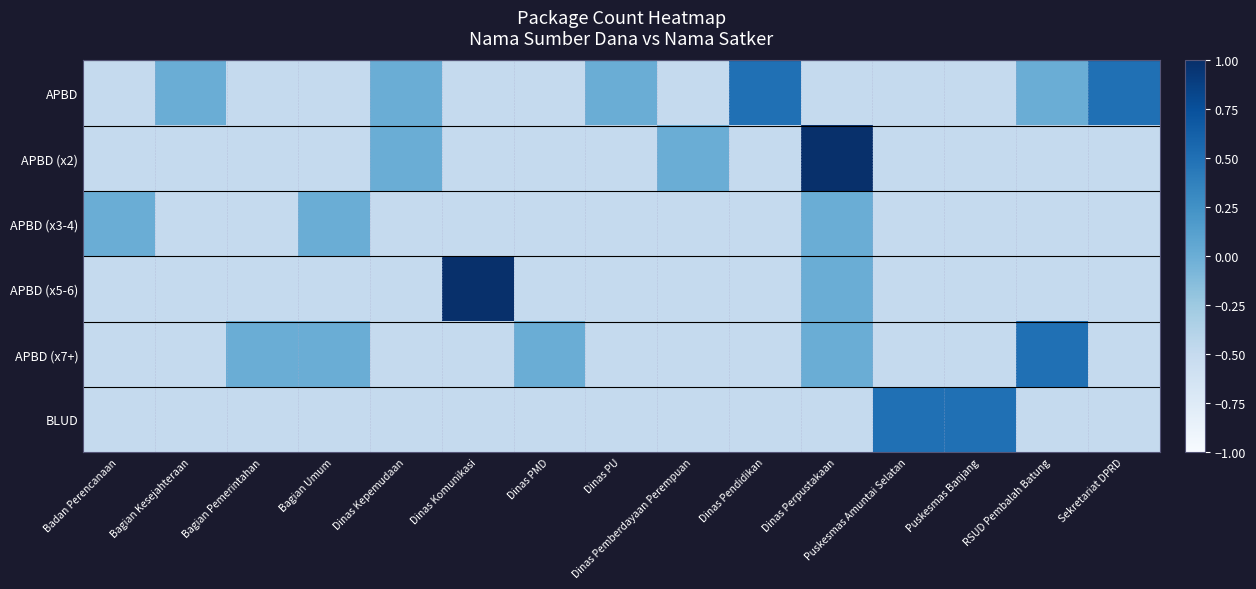

At how many categories does at least one series exceed 0?

7